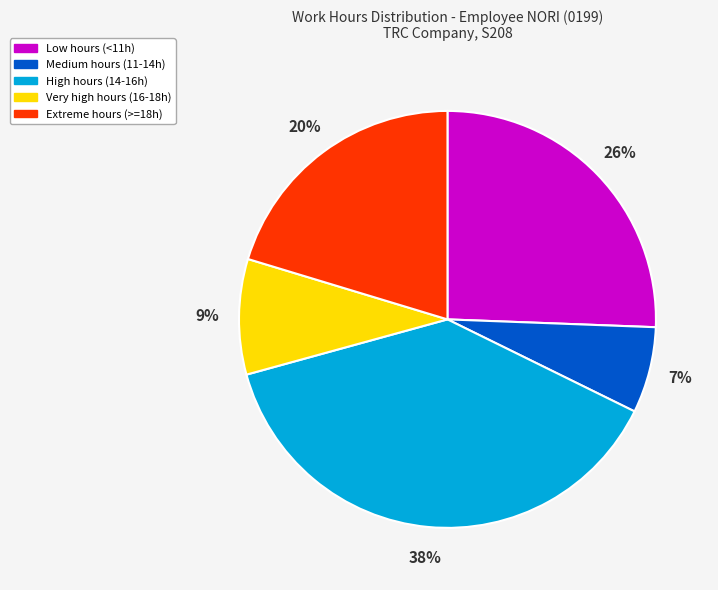

Between Low hours (<11h) and Extreme hours (>=18h), which is larger?

Low hours (<11h)